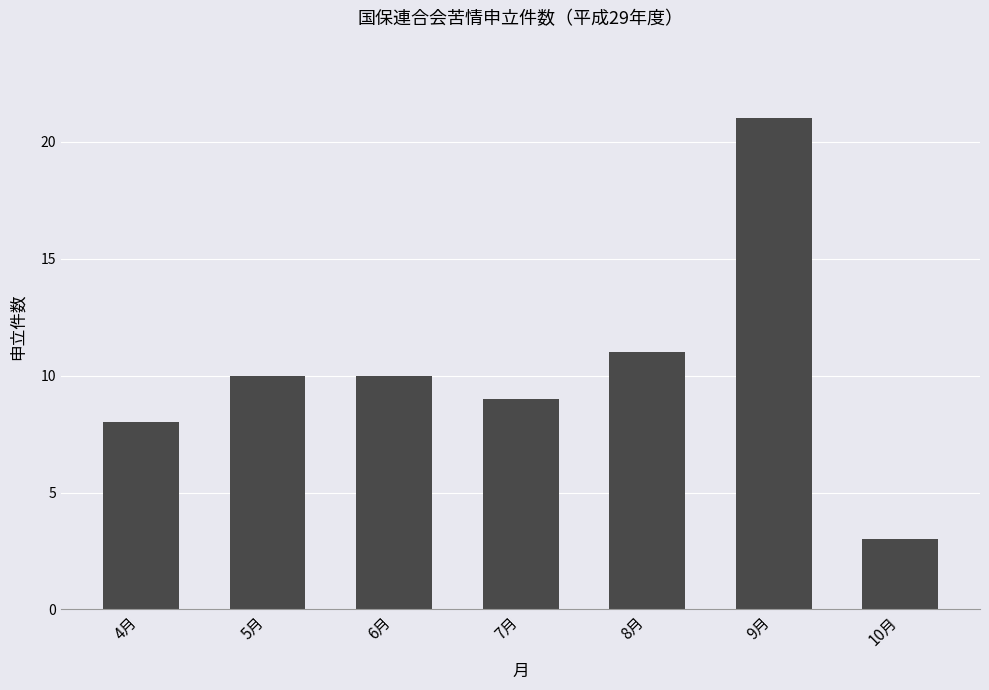

Which label corresponds to the smallest value in the chart?

10月